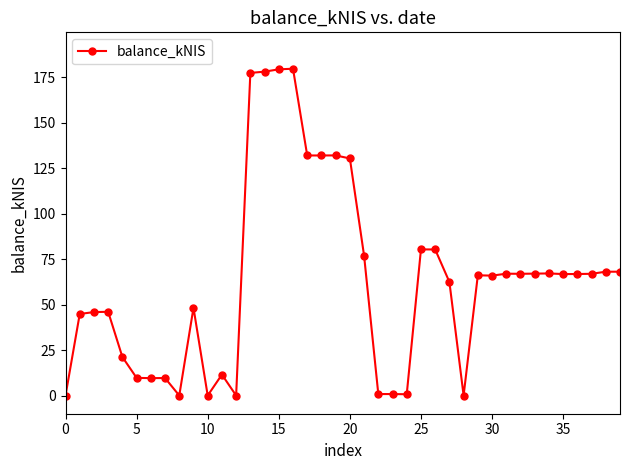

What is the value of the 28th point from the left?

62.4